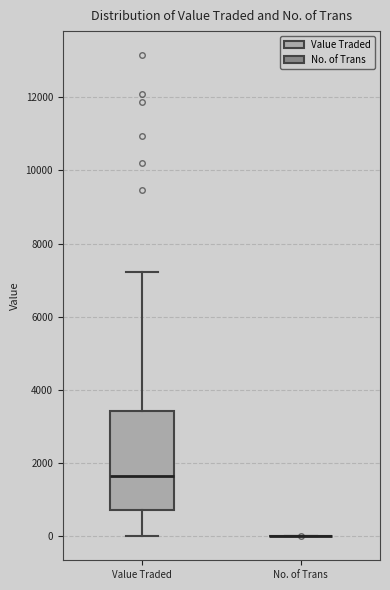

Reading left to right, transcribe this box plot: for each box, give where its median line is, the range the box spans, and where its two whiskers end, as read against the y-axis. The values are not printed on the chart, so give them approximately, as read against the axis.

Value Traded: median 1600, box 800 to 3400, whiskers 0 to 7200
No. of Trans: box collapsed to a line at 0, whiskers 0 to 0